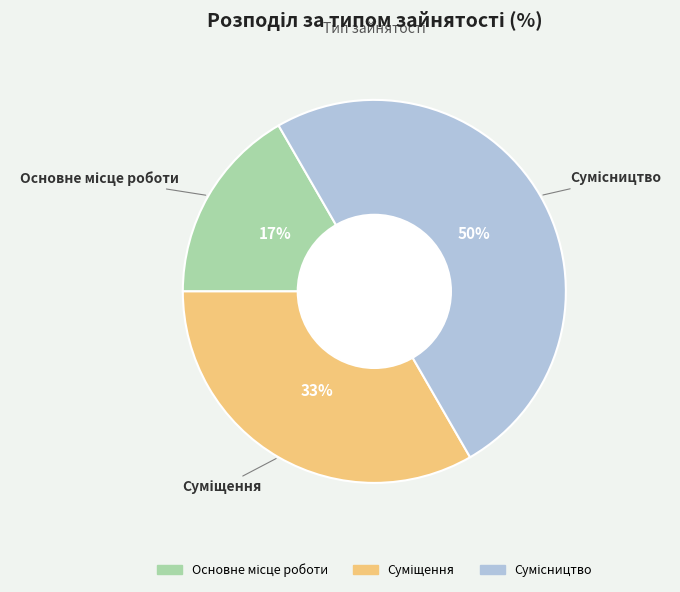

To the nearest percent, what is the difference between the largest and smallest slice percentages?

33%